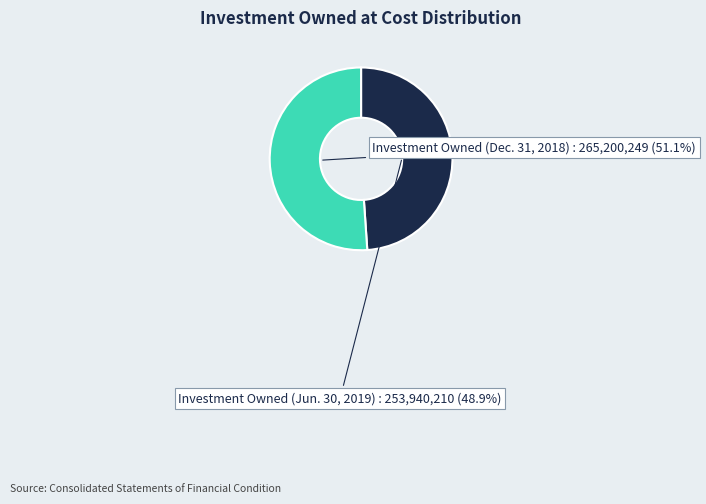

Combined, what portion of the pie is Investment Owned (Jun. 30, 2019) and Investment Owned (Dec. 31, 2018)?

100.0%